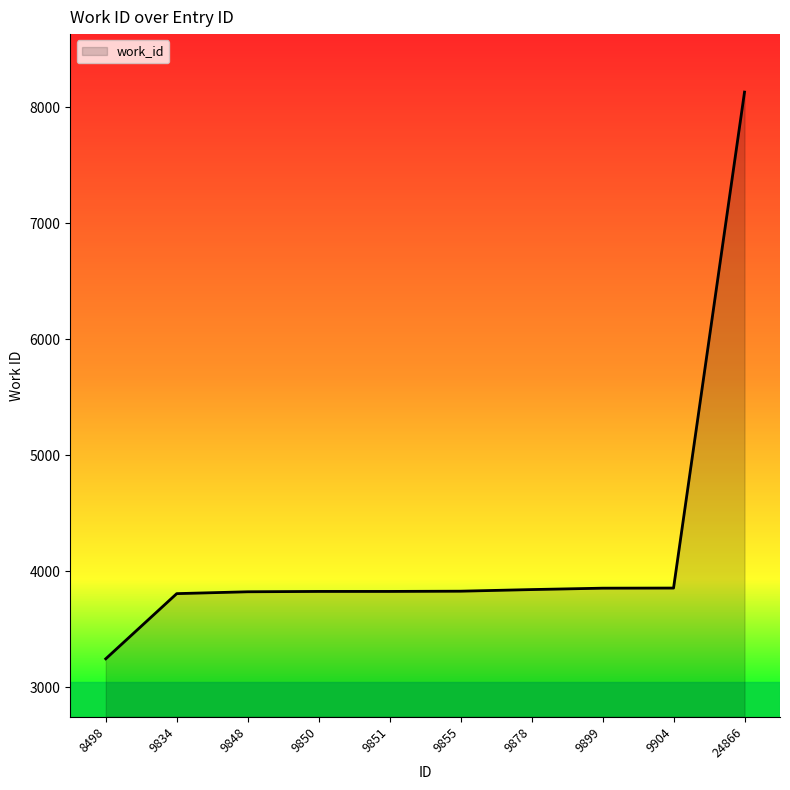

Does the chart have visible grid lines?

No